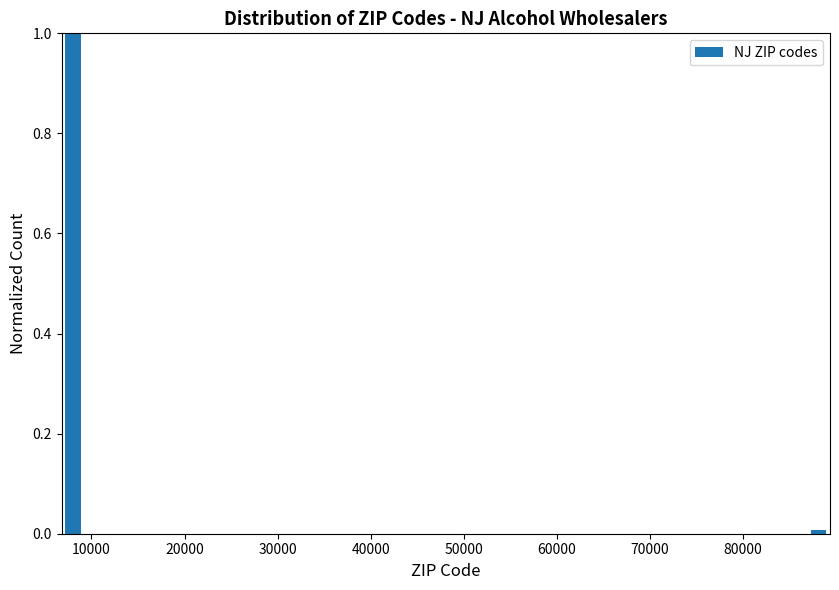

Read against the x-axis, roughly where is the centre of the tallest bar?

8000